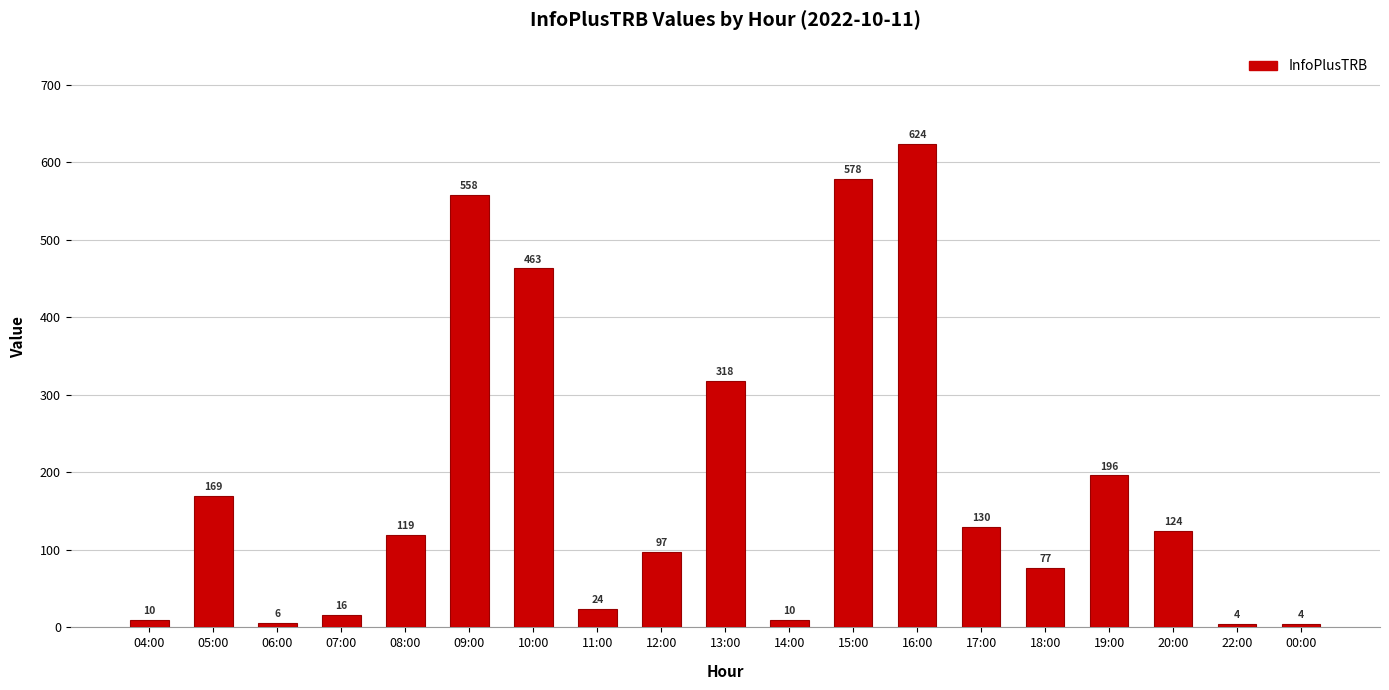

True or false: the data shows 21 at 18:00.

False